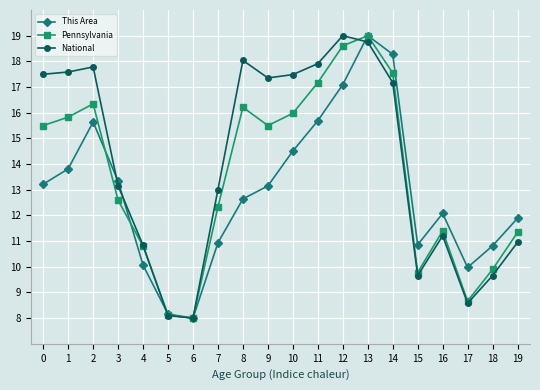

What is the value of the National point at the 8th from the left?

13.0